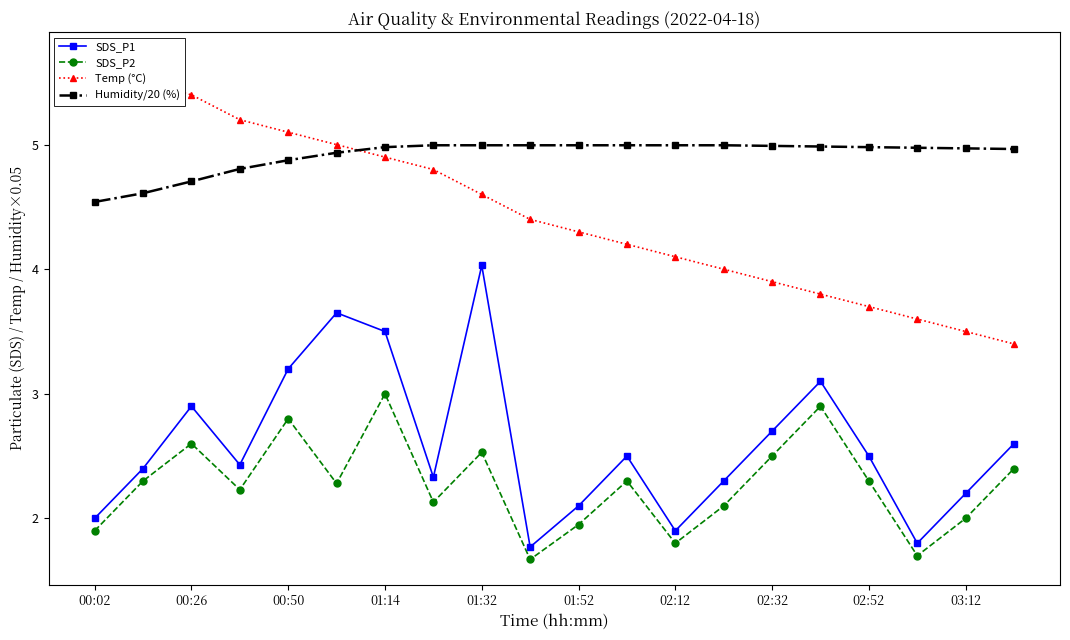

Is the value of Humidity/20 (%) at 03:12 greater than the value of SDS_P1 at 02:32?

Yes